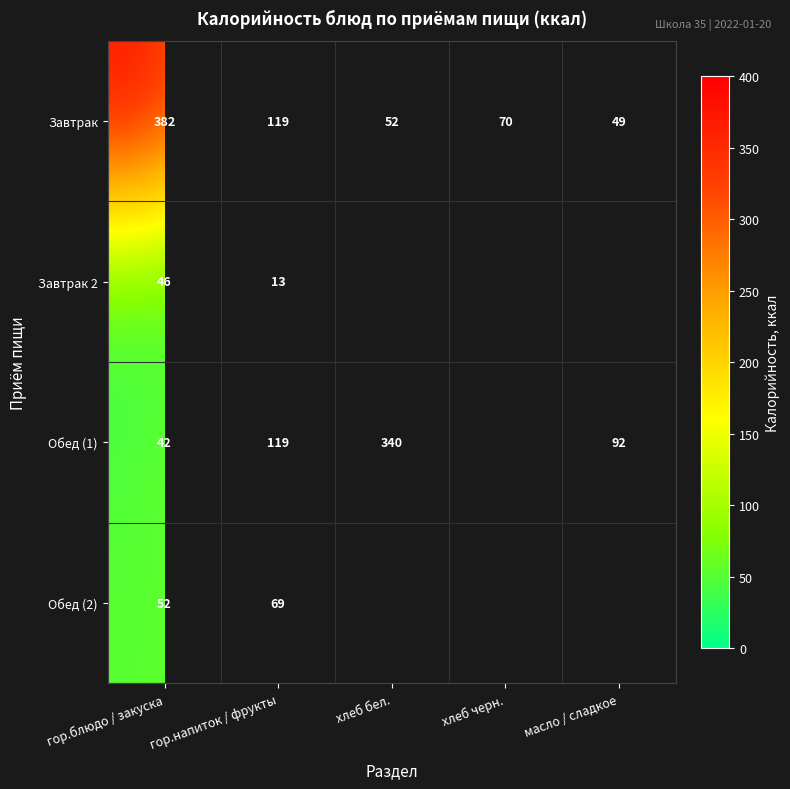

What is the difference between the highest and lowest values at гор.блюдо / закуска?

340